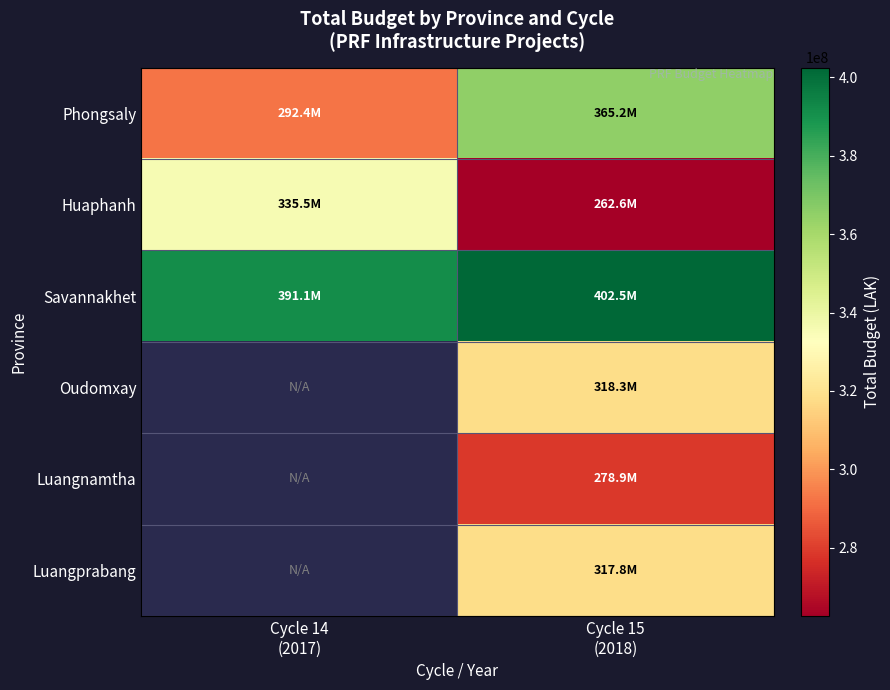

At how many categories does at least one series exceed 367316758?

2